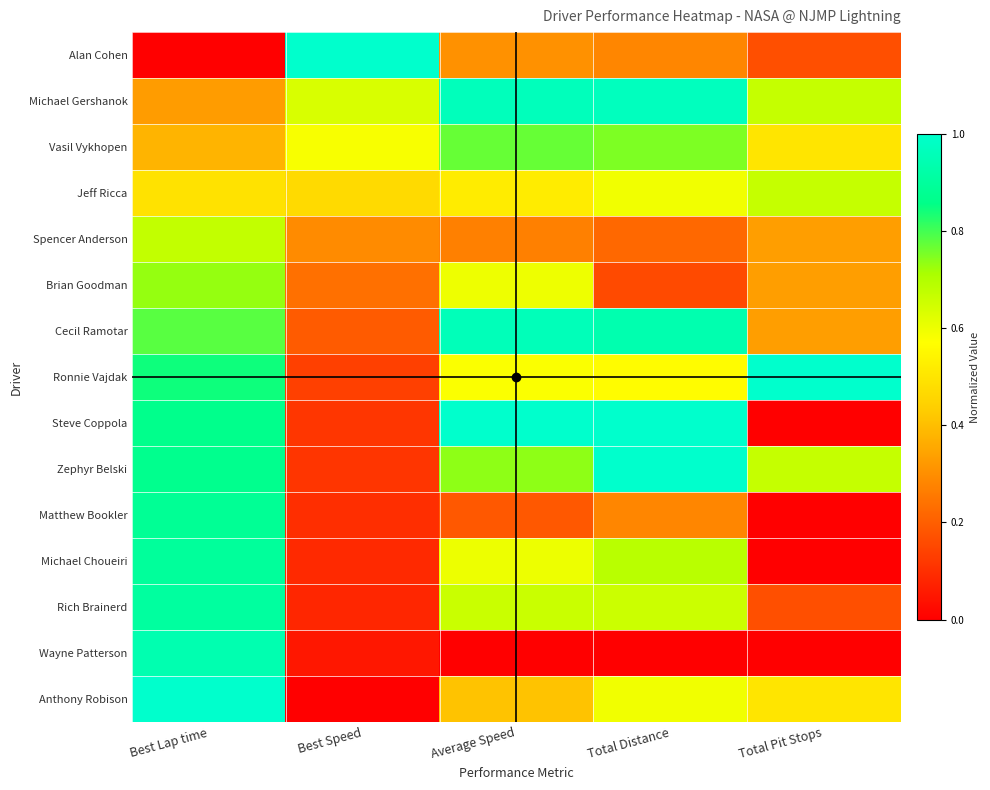

Count the number of categories in the chart.

5